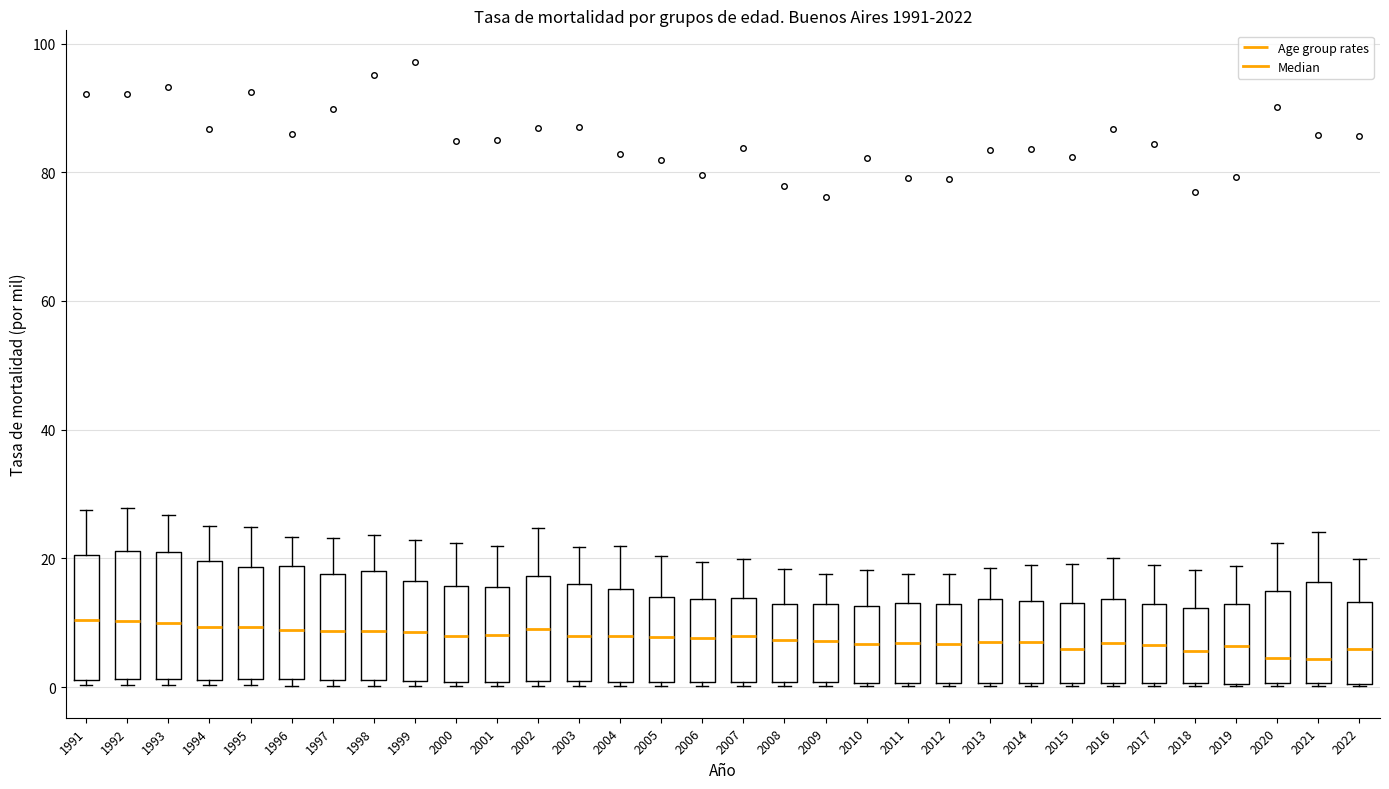

Reading left to right, transcribe this box plot: for each box, give where its median line is, the range the box spans, and where its two whiskers end, as read against the y-axis. The values are not printed on the chart, so give them approximately, as read against the axis.

1991: median 10, box 2 to 20, whiskers 0 to 28
1992: median 10, box 2 to 22, whiskers 0 to 28
1993: median 10, box 2 to 22, whiskers 0 to 26
1994: median 10, box 2 to 20, whiskers 0 to 26
1995: median 10, box 2 to 18, whiskers 0 to 24
1996: median 8, box 2 to 18, whiskers 0 to 24
1997: median 8, box 2 to 18, whiskers 0 to 24
1998: median 8, box 2 to 18, whiskers 0 to 24
1999: median 8, box 2 to 16, whiskers 0 to 22
2000: median 8, box 0 to 16, whiskers 0 (just below the box's lower edge) to 22
2001: median 8, box 0 to 16, whiskers 0 (just below the box's lower edge) to 22
2002: median 10, box 0 to 18, whiskers 0 (just below the box's lower edge) to 24
2003: median 8, box 0 to 16, whiskers 0 (just below the box's lower edge) to 22
2004: median 8, box 0 to 16, whiskers 0 (just below the box's lower edge) to 22
2005: median 8, box 0 to 14, whiskers 0 (just below the box's lower edge) to 20
2006: median 8, box 0 to 14, whiskers 0 to 20
2007: median 8, box 0 to 14, whiskers 0 to 20
2008: median 8, box 0 to 12, whiskers 0 to 18
2009: median 8, box 0 to 12, whiskers 0 to 18
2010: median 6, box 0 to 12, whiskers 0 to 18
2011: median 6, box 0 to 14, whiskers 0 to 18
2012: median 6, box 0 to 12, whiskers 0 to 18
2013: median 6, box 0 to 14, whiskers 0 to 18
2014: median 8, box 0 to 14, whiskers 0 to 20
2015: median 6, box 0 to 14, whiskers 0 to 20
2016: median 6, box 0 to 14, whiskers 0 to 20
2017: median 6, box 0 to 12, whiskers 0 to 20
2018: median 6, box 0 to 12, whiskers 0 to 18
2019: median 6, box 0 to 12, whiskers 0 to 18
2020: median 4, box 0 to 14, whiskers 0 to 22
2021: median 4, box 0 to 16, whiskers 0 to 24
2022: median 6, box 0 to 14, whiskers 0 to 20